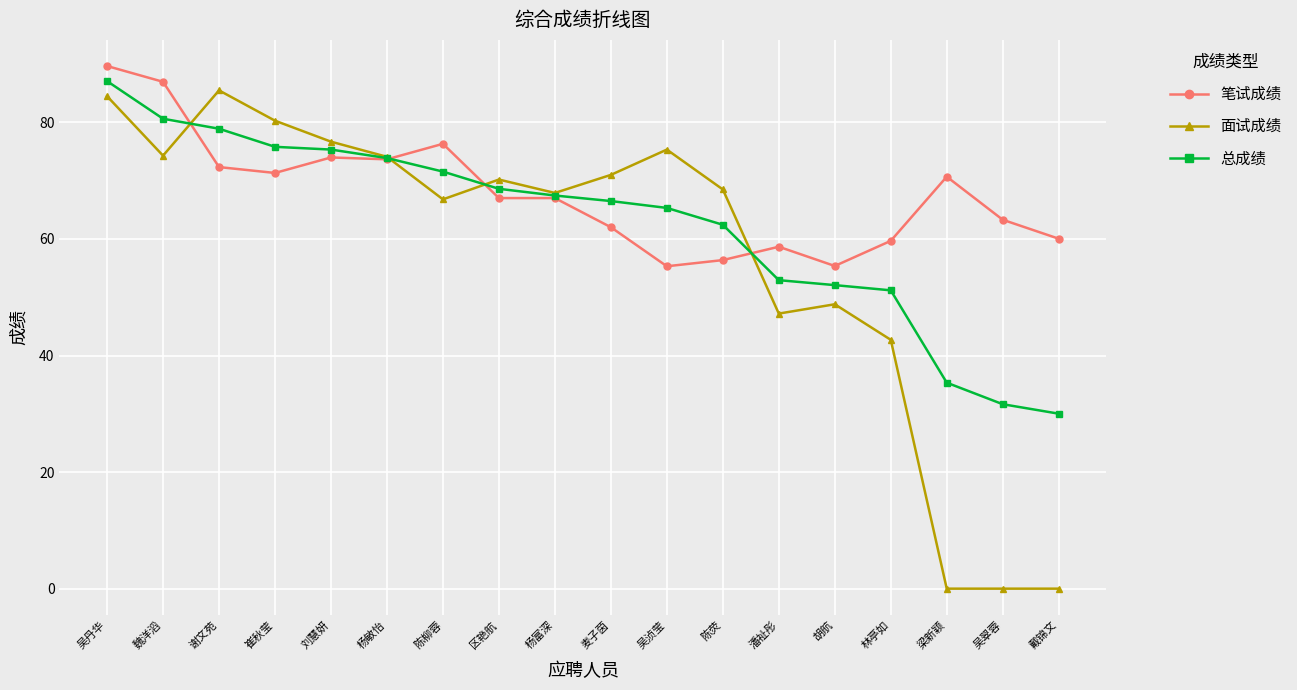

The 面试成绩 series shows 48.8 at 胡航. True or false?

True